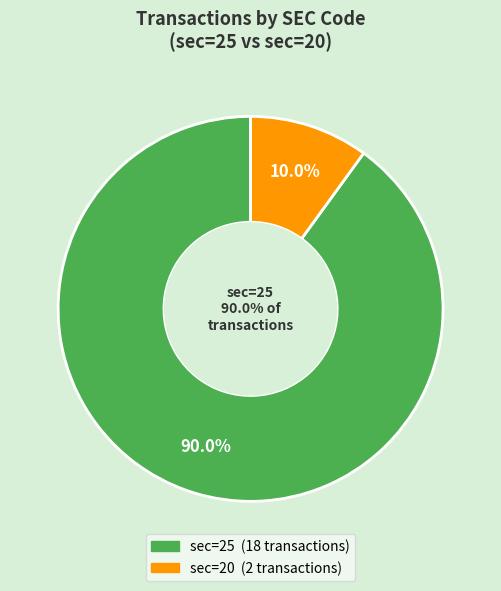

Is it true that sec_20 is 3% of the pie?

False